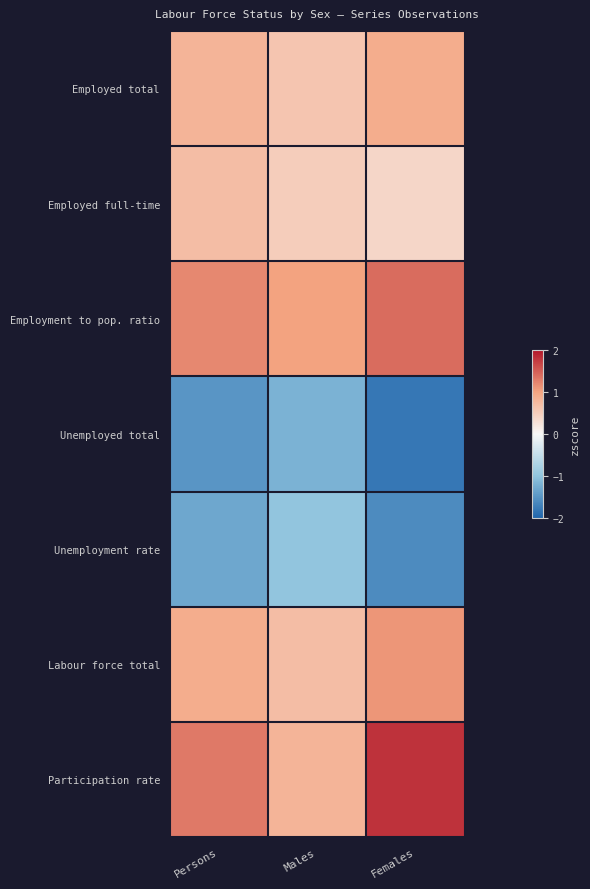

What is the total value across all series at Persons?

2.1